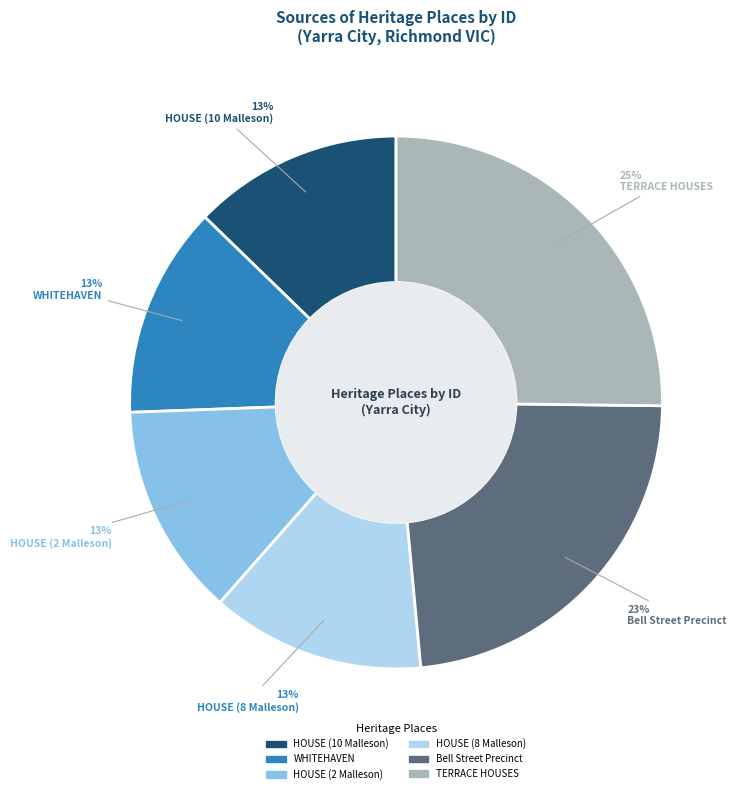

Is the sum of TERRACE HOUSES and HOUSE (2 Malleson) greater than half?

No